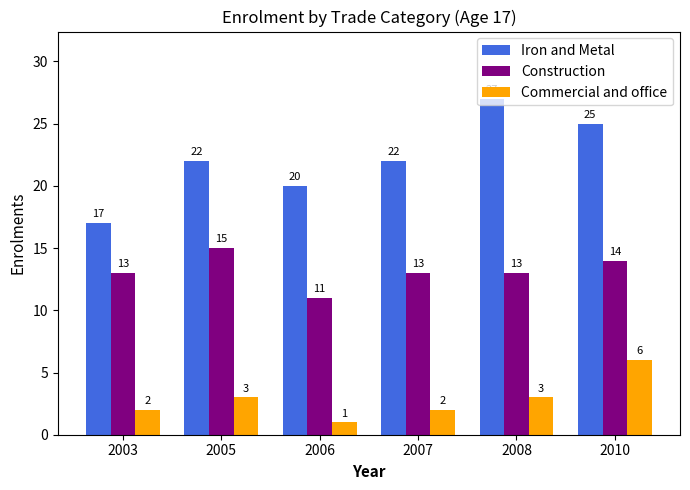

At which category does the chart reach its peak across all series?

2008